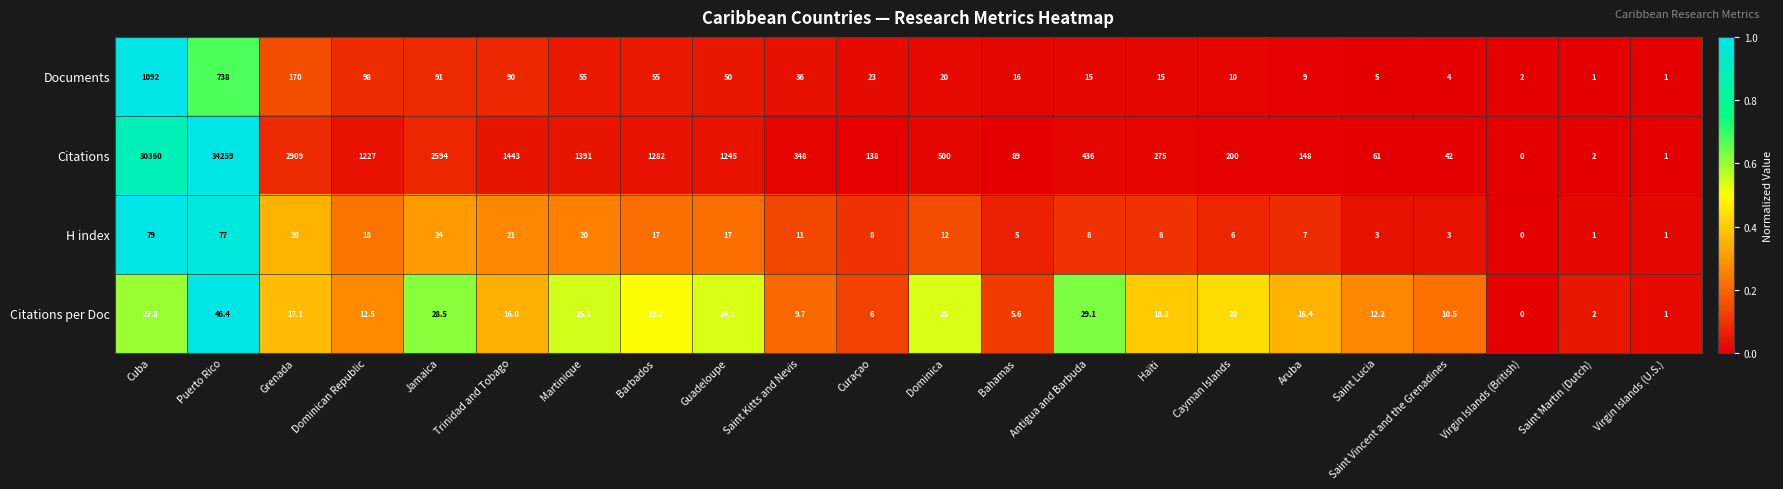

At which label is Citations closest to 17129?

Cuba